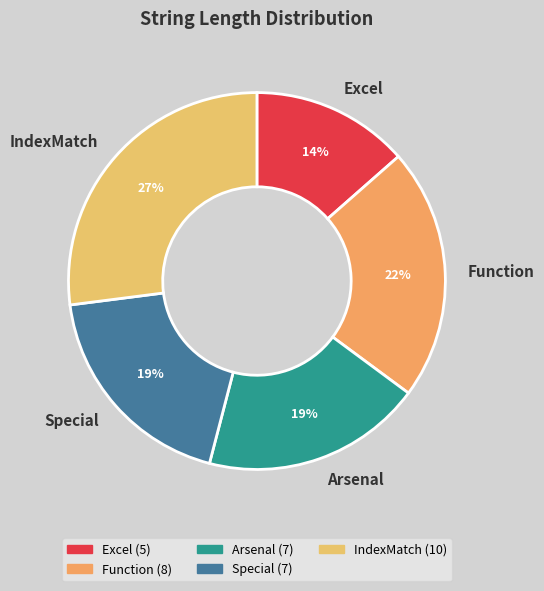

The Excel slice represents 14% of the pie. True or false?

True